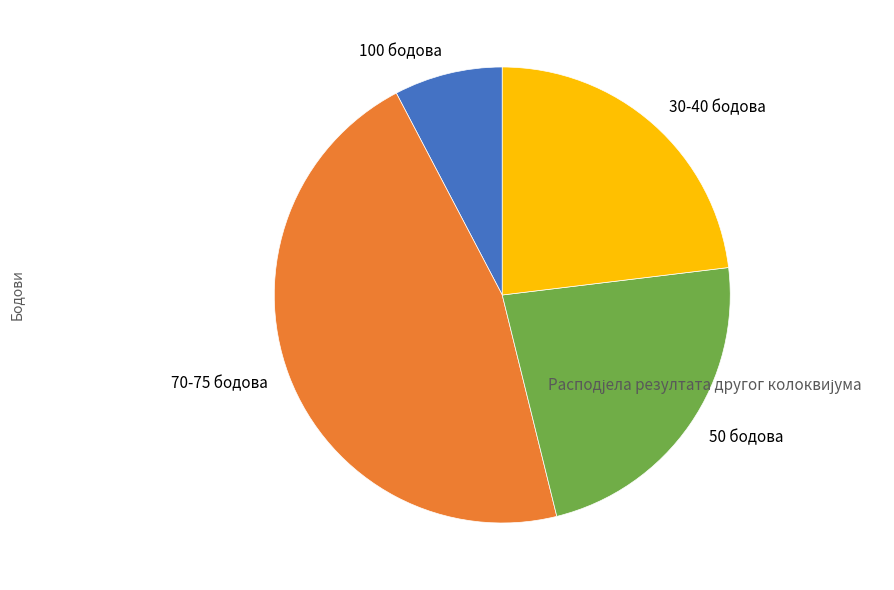

Is there any slice that represents more than half of the pie?

No